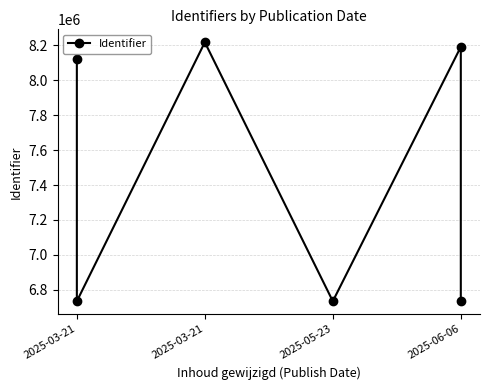

The value at 2025-03-21 is 6734425. True or false?

True